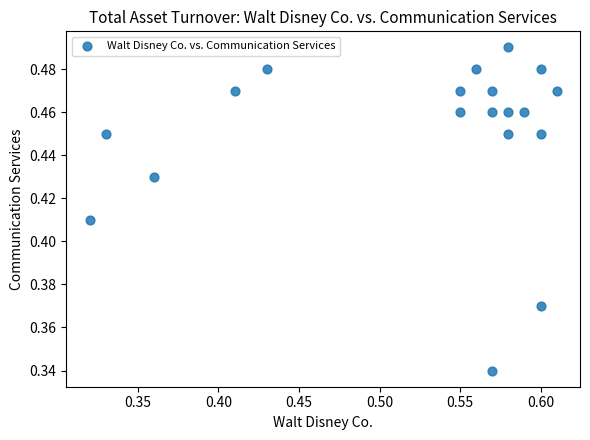

How many data points are displayed?

19